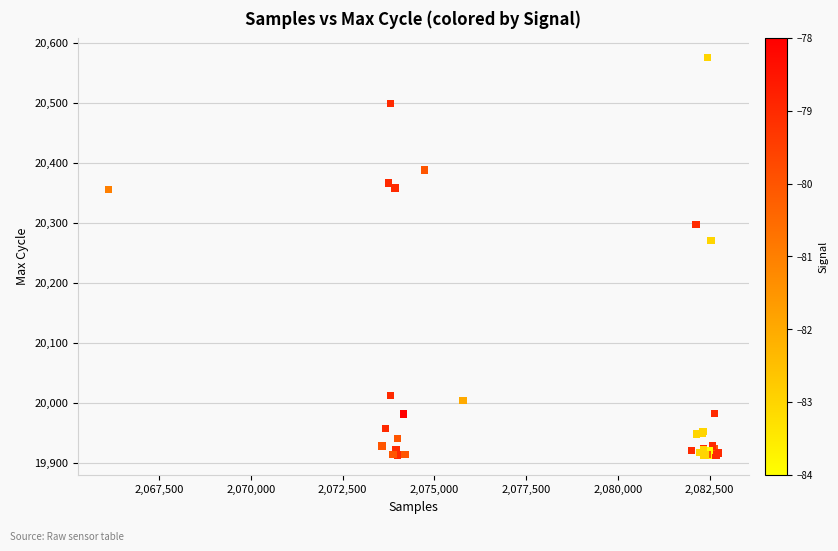

What Y value in the scatter plot is closest to 20244?

20270